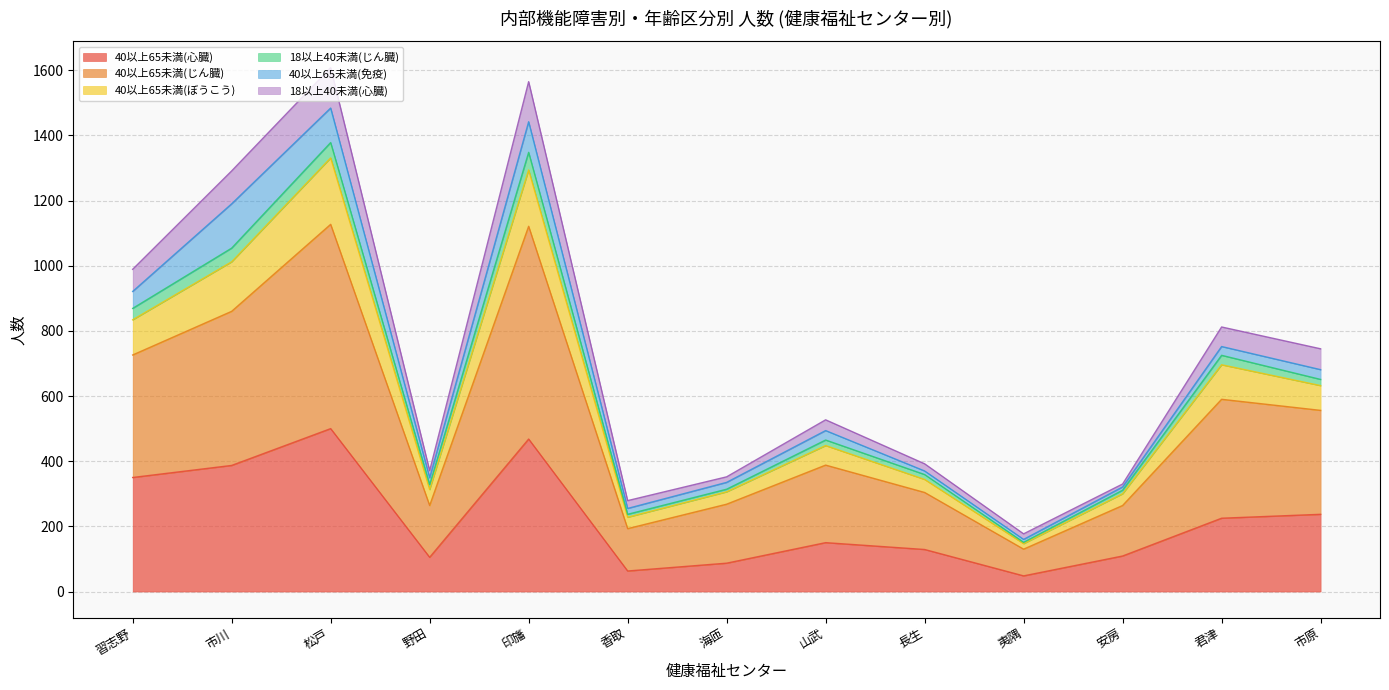

What is the label of the 11th point from the right?

松戸